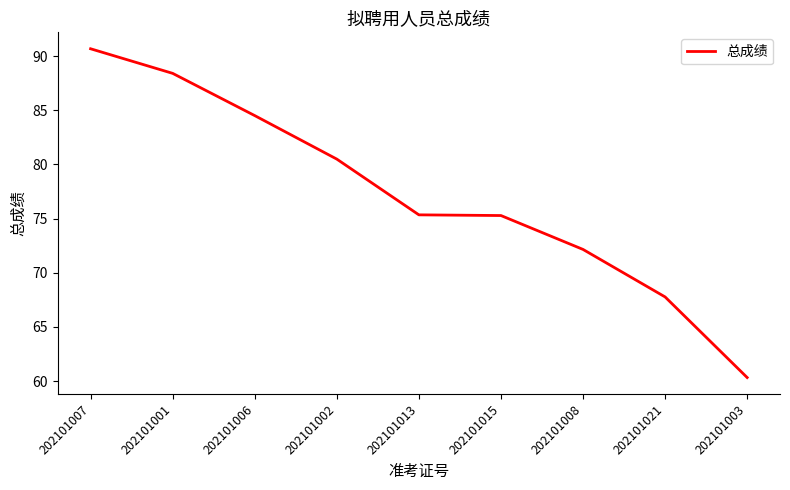

What is the difference between the values at 202101003 and 202101001?

28.1